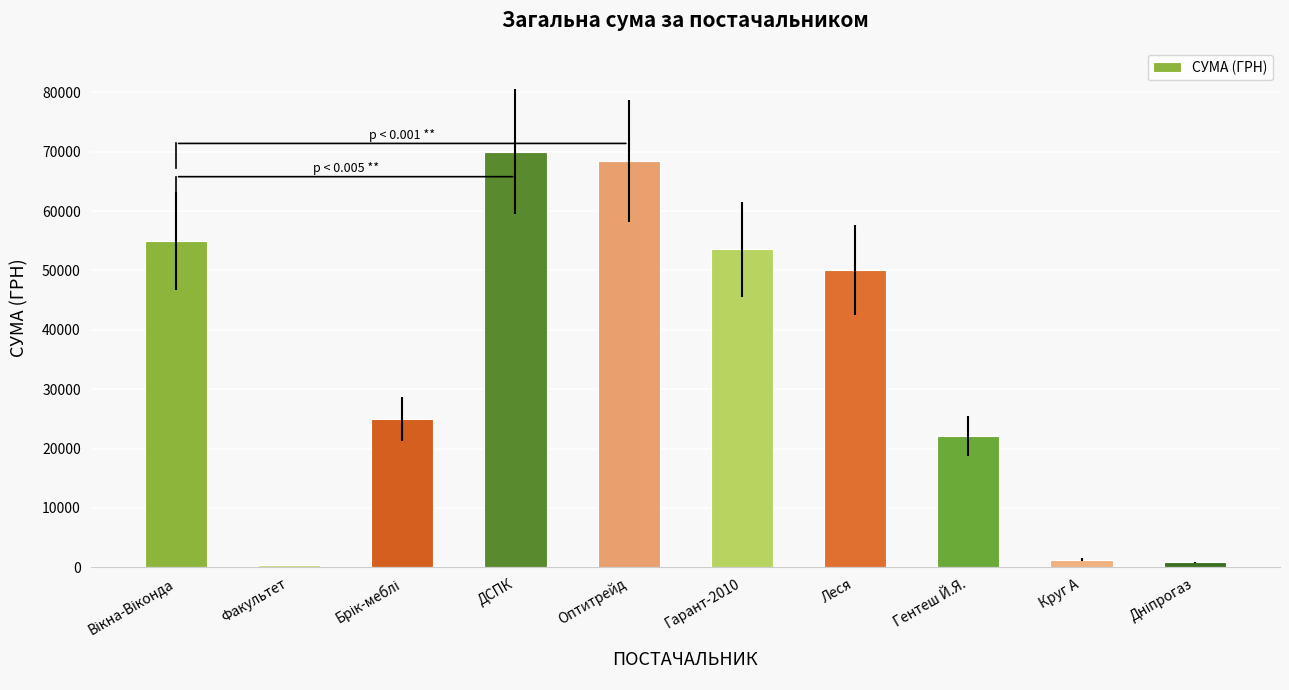

What is the difference between the maximum and minimum values?

69569.0